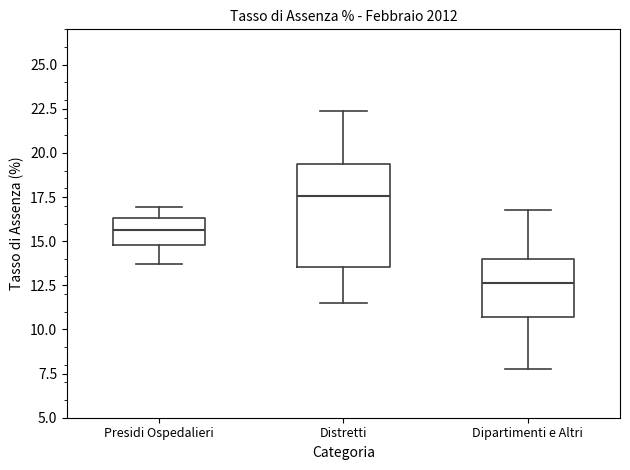

Which box has the highest median line?

Distretti